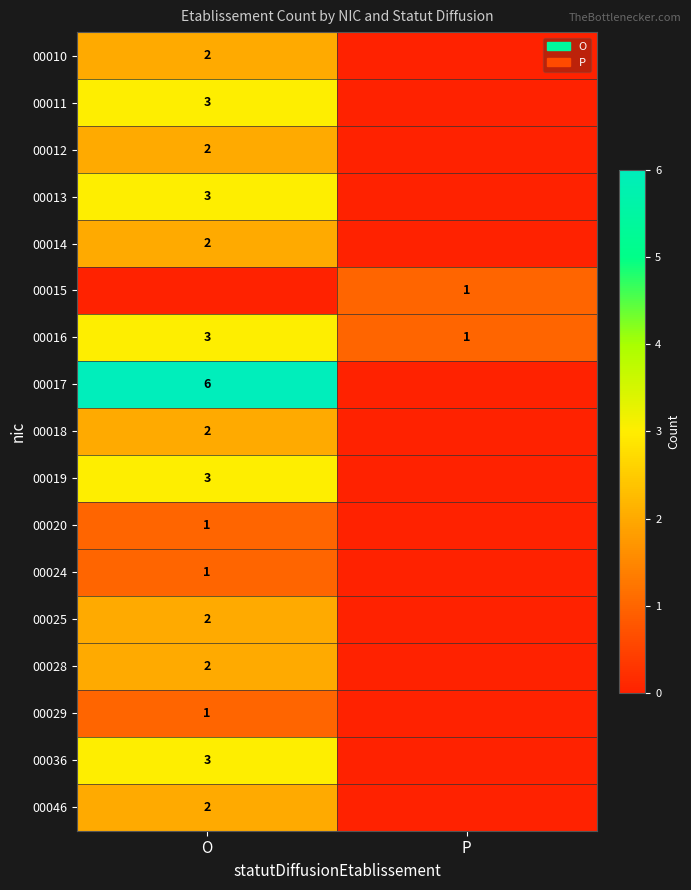

At which category is the sum across all series the highest?

O